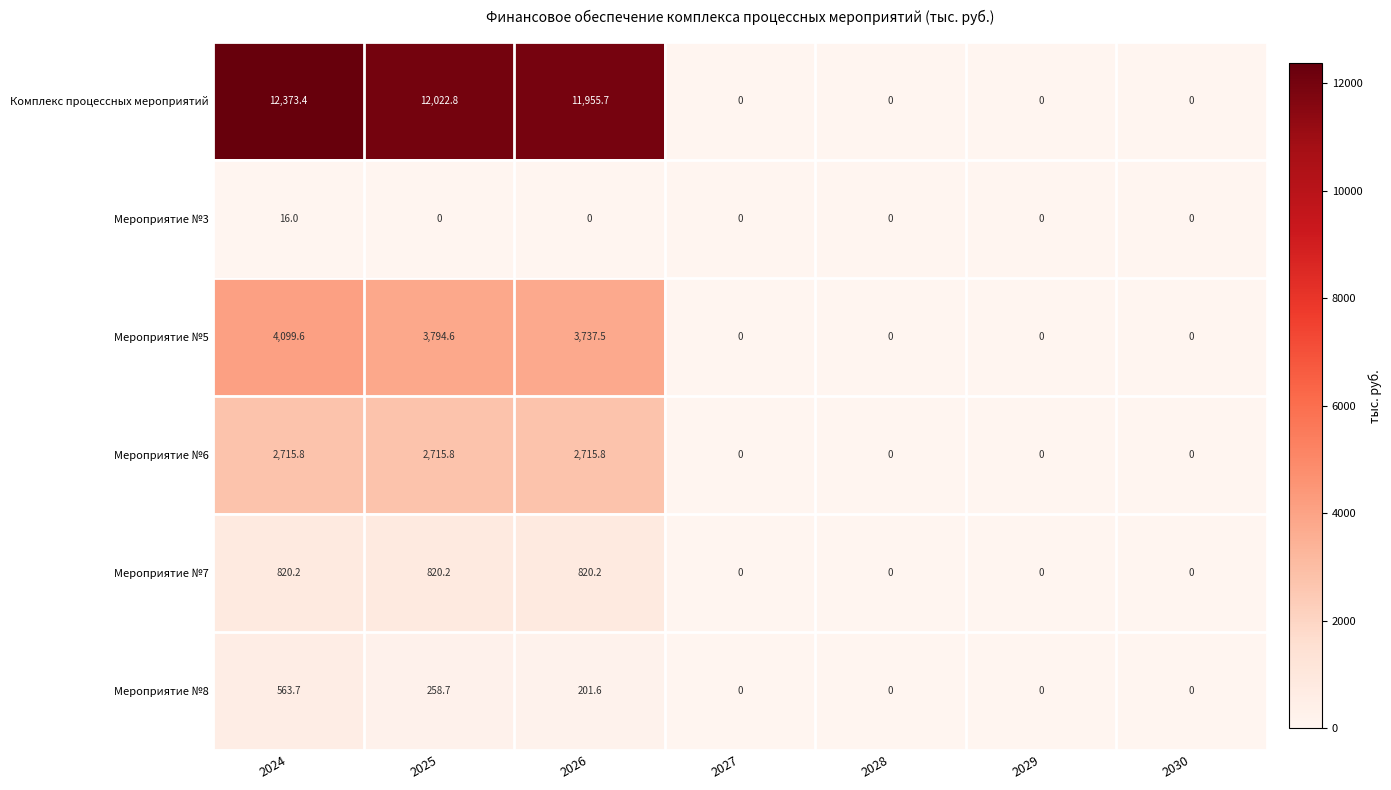

What is the difference between the Мероприятие №5 values at 2026 and 2027?

3737.5